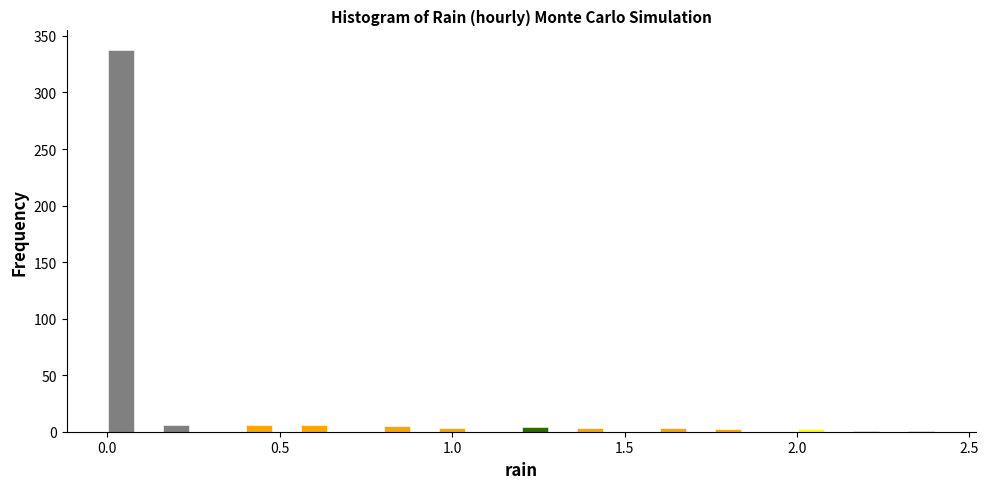

Around what value on the x-axis is the tallest bar? Give the approximate position of its centre, as read against the axis.

0.05